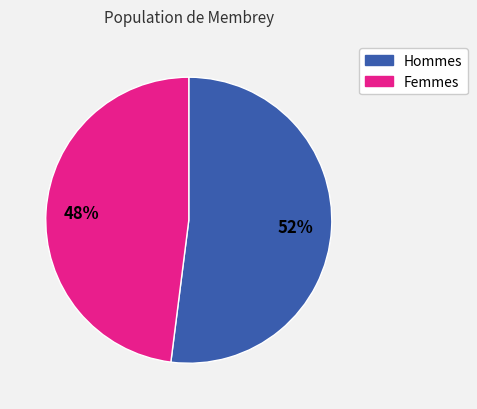

To the nearest percent, what is the difference between the largest and smallest slice percentages?

4%